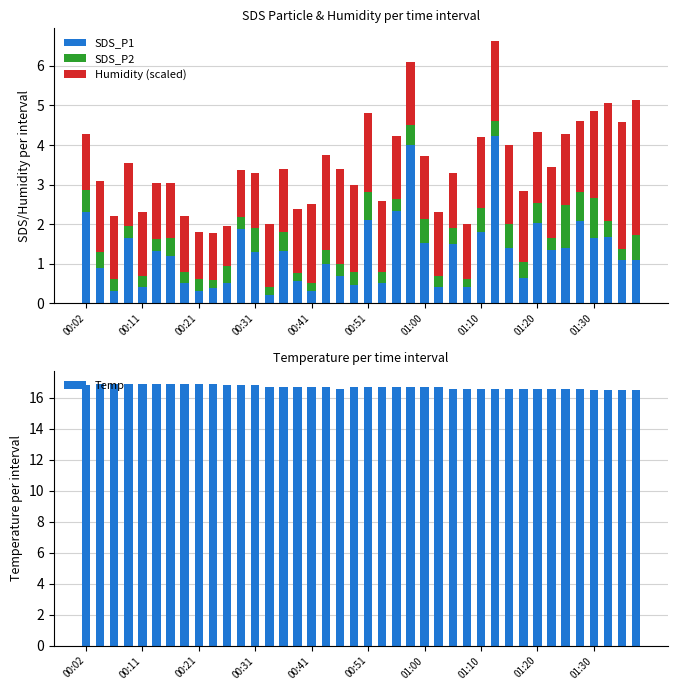

What is the maximum value for SDS_P1?

4.2